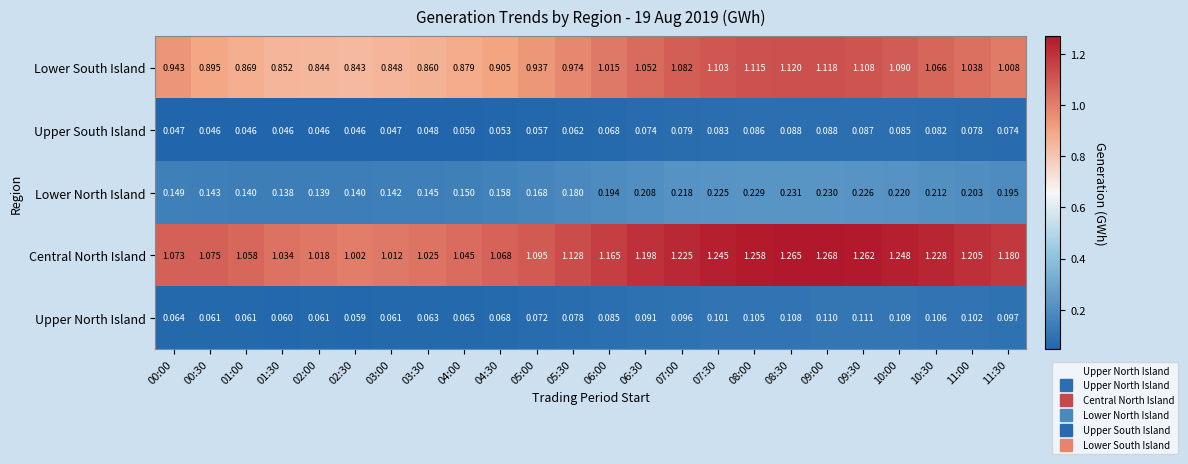

At which category is the sum across all series the highest?

09:00